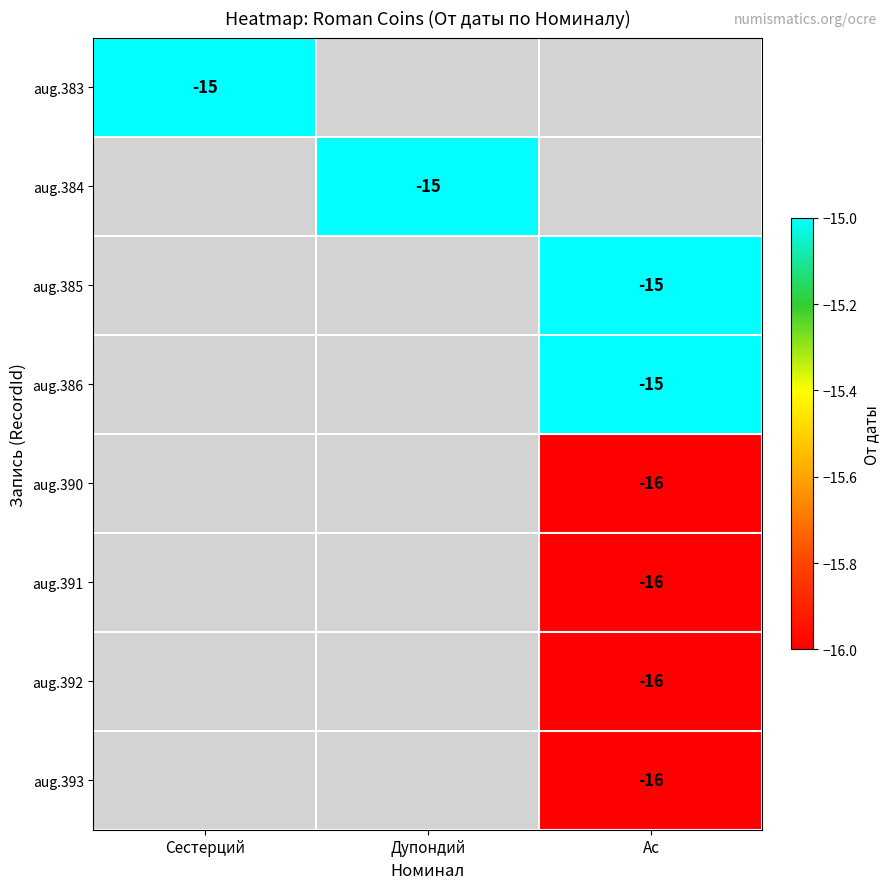

The aug.391 series shows -16 at Ас. True or false?

True